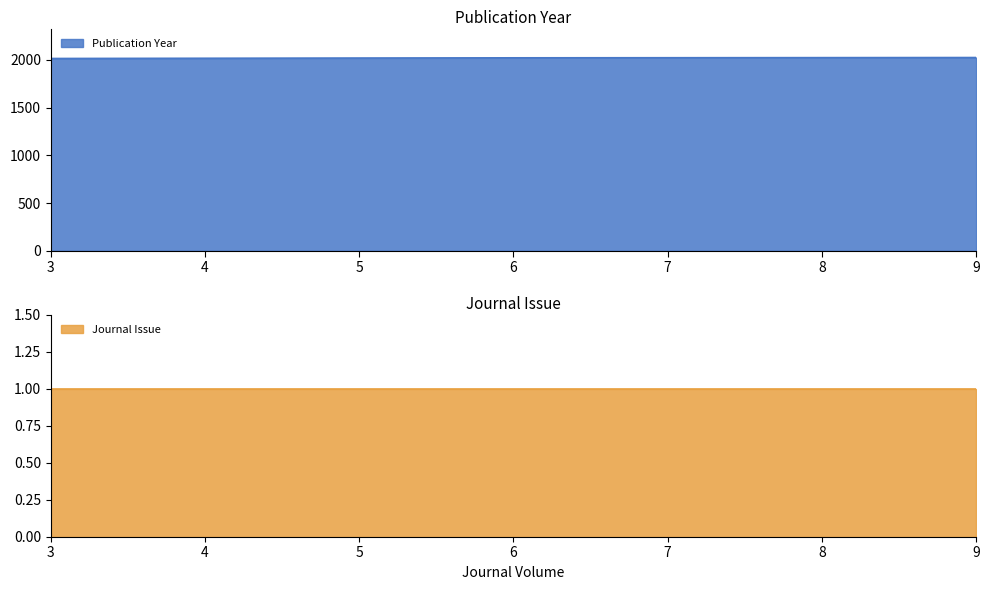

What is the average value?

2020